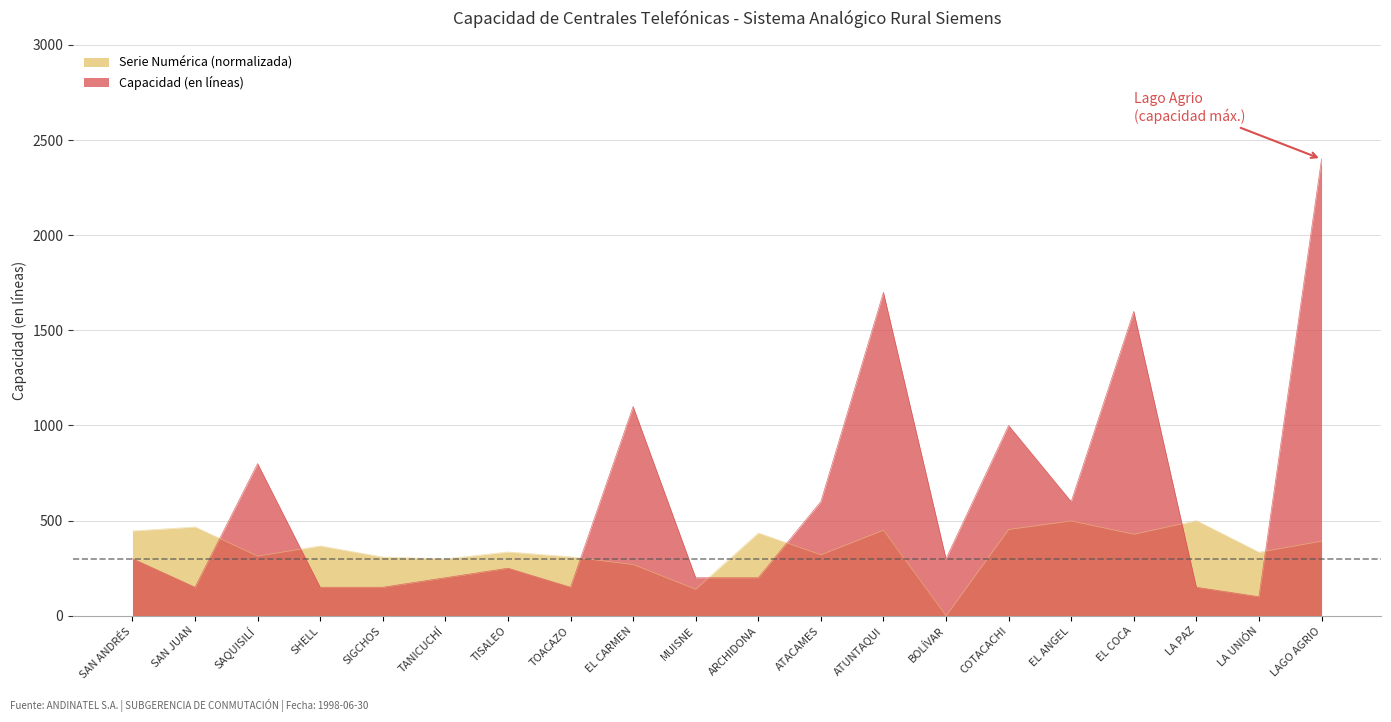

Is the value of Capacidad (en líneas) at MUISNE greater than the value of Serie Numérica Inicio at LA PAZ?

No